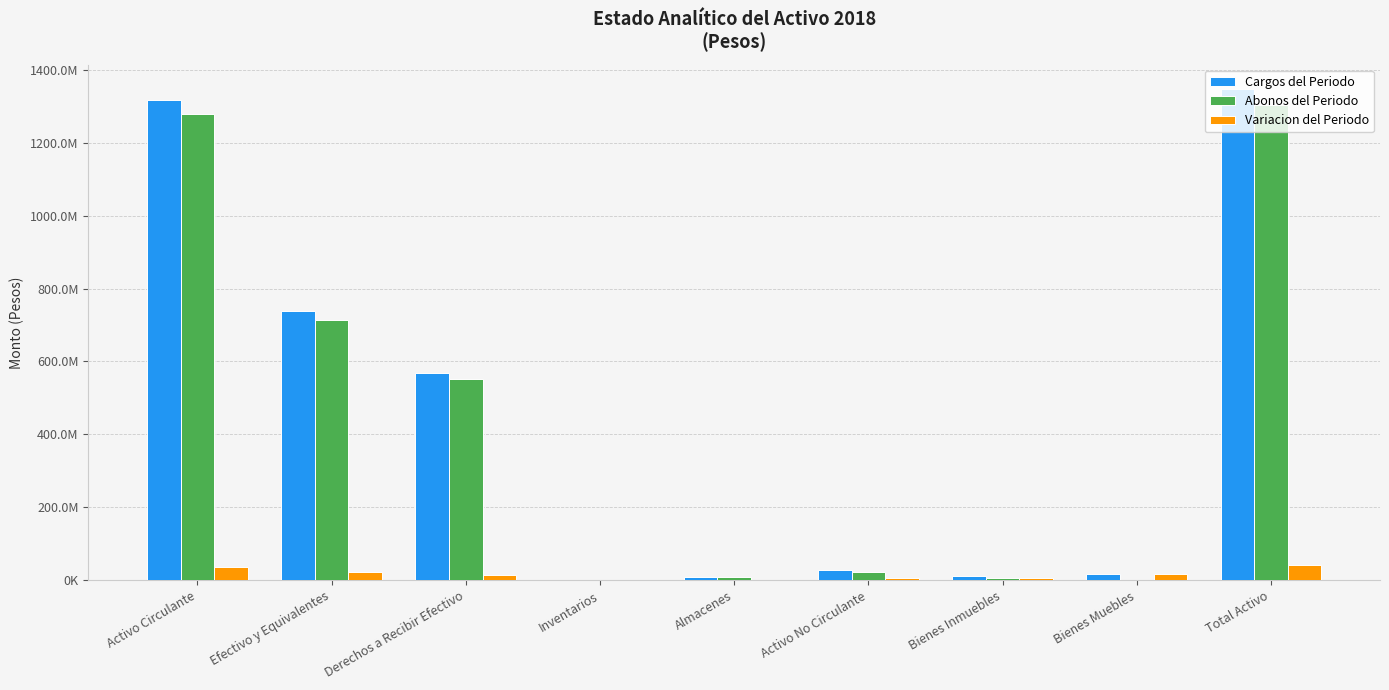

What are all the series names shown in the legend?

Cargos del Periodo, Abonos del Periodo, Variacion del Periodo